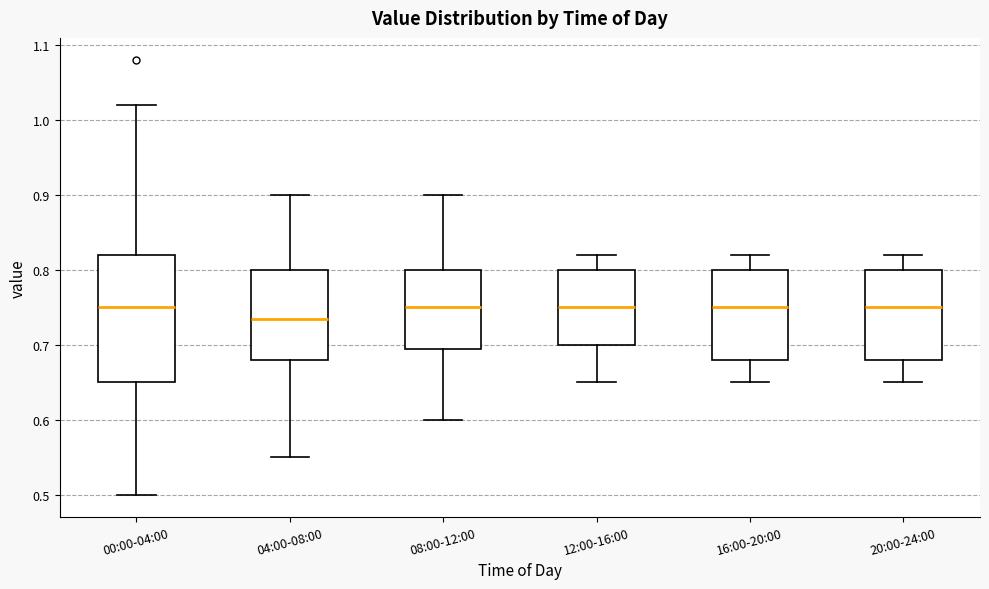

Reading left to right, transcribe this box plot: for each box, give where its median line is, the range the box spans, and where its two whiskers end, as read against the y-axis. The values are not printed on the chart, so give them approximately, as read against the axis.

00:00-04:00: median 0.75, box 0.65 to 0.82, whiskers 0.50 to 1.02
04:00-08:00: median 0.74, box 0.68 to 0.80, whiskers 0.55 to 0.90
08:00-12:00: median 0.75, box 0.70 to 0.80, whiskers 0.60 to 0.90
12:00-16:00: median 0.75, box 0.70 to 0.80, whiskers 0.65 to 0.82
16:00-20:00: median 0.75, box 0.68 to 0.80, whiskers 0.65 to 0.82
20:00-24:00: median 0.75, box 0.68 to 0.80, whiskers 0.65 to 0.82